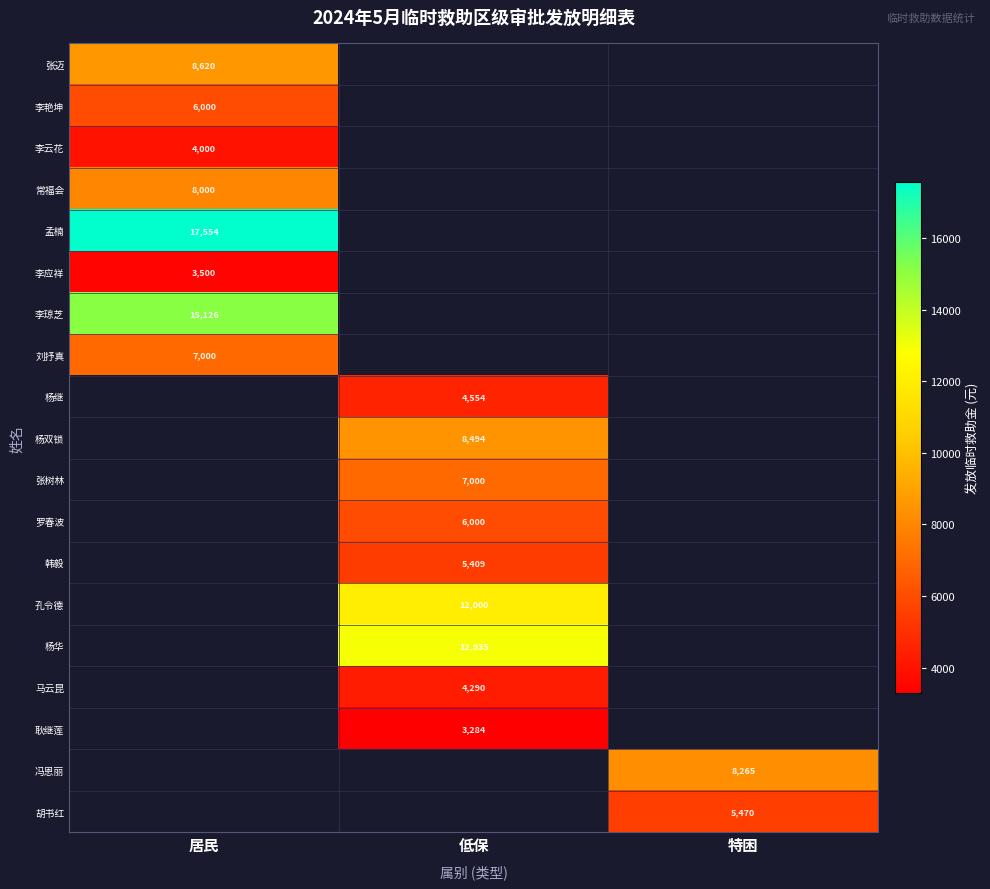

True or false: 杨双锁 has a value of 8494.0 at 低保.

True